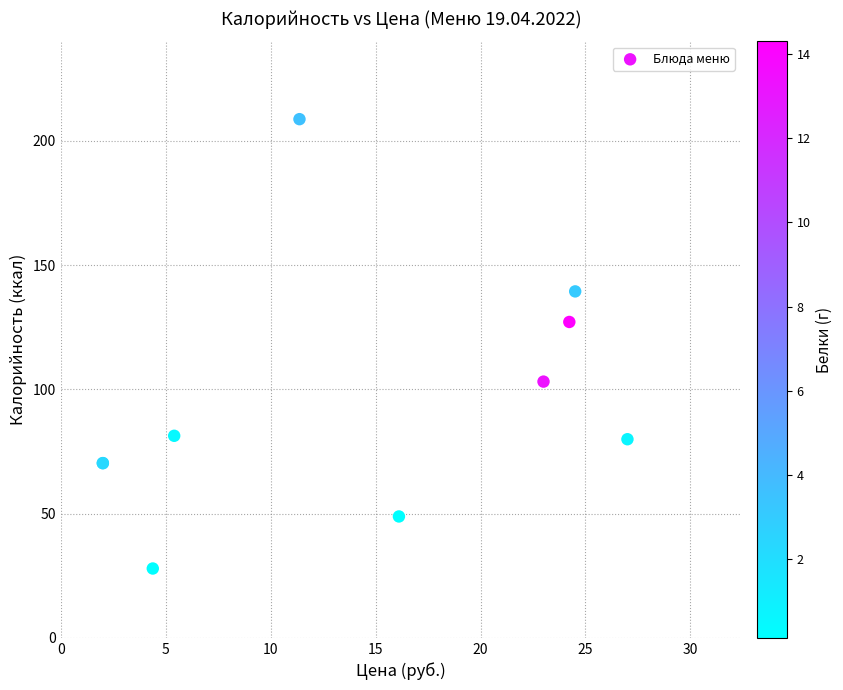

What Y value in the scatter plot is closest to 118?

127.1